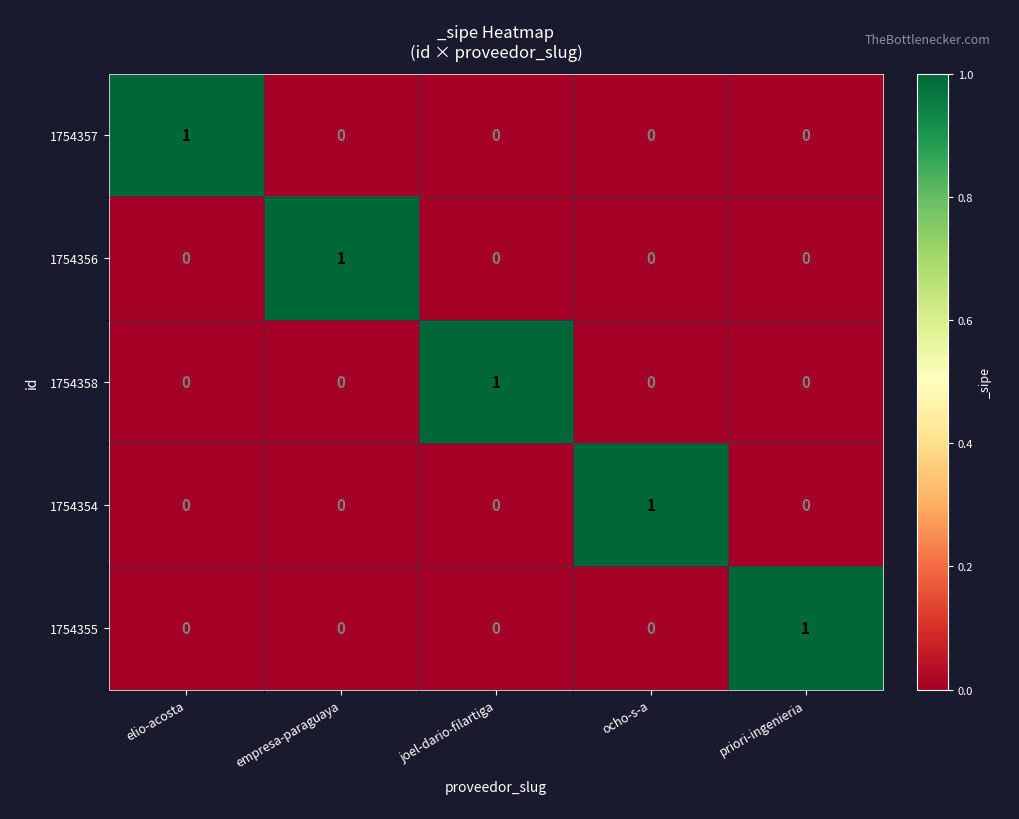

The value of 1754354 at ocho-s-a is 1. True or false?

True